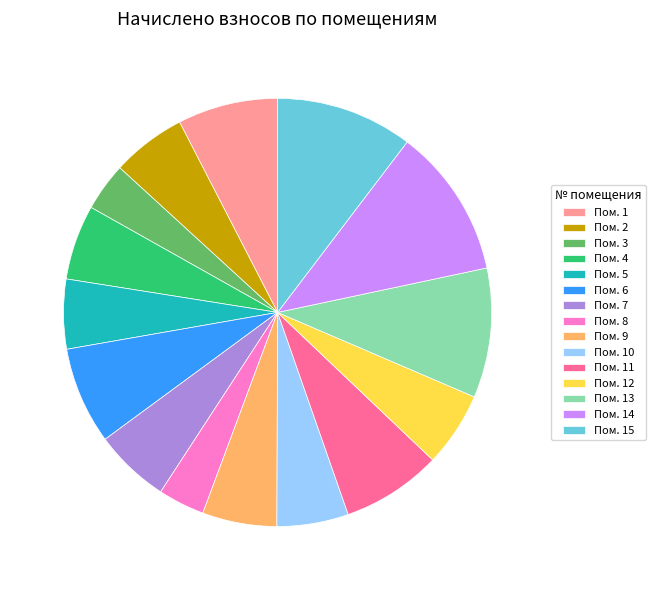

Is it true that Пом. 7 is 1% of the pie?

False